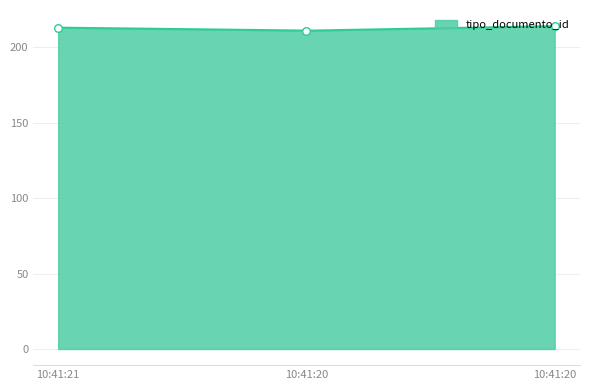

What is the minimum value for tipo_documento_id?

211.0